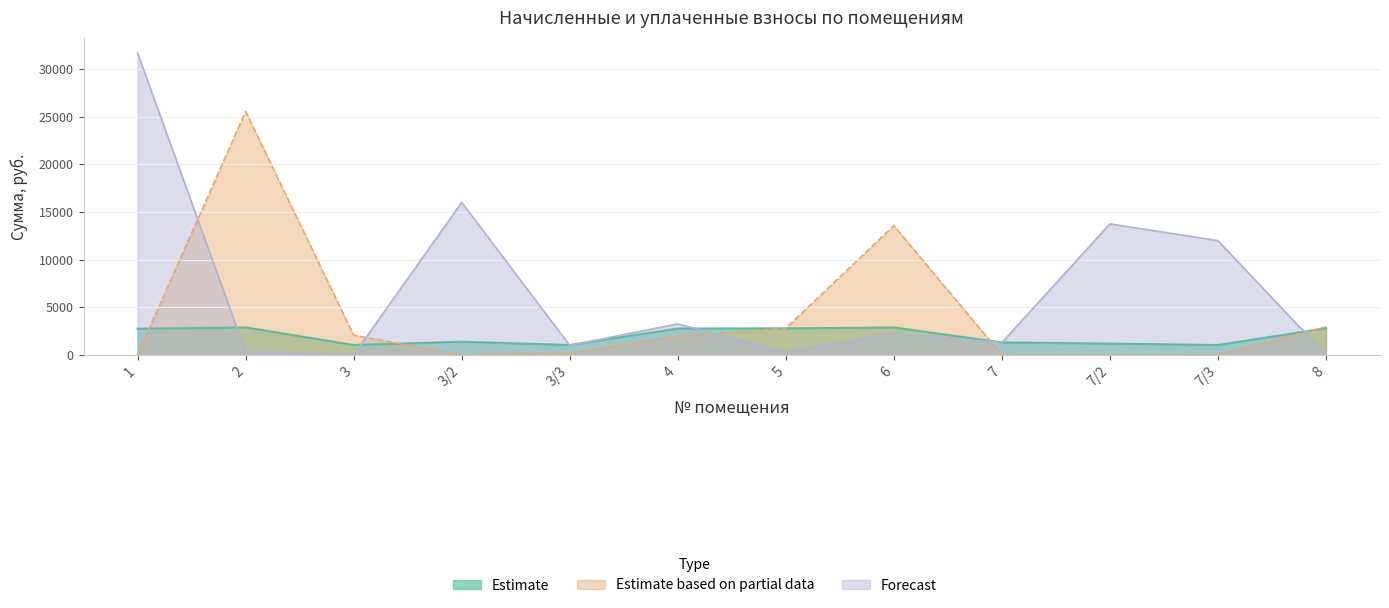

What is the label of the 6th point from the right?

5